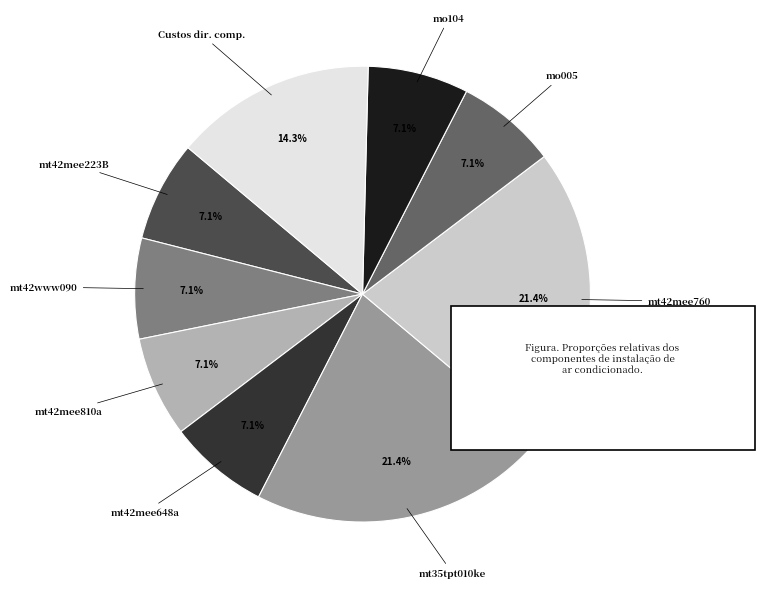

Is there any slice that represents more than half of the pie?

No